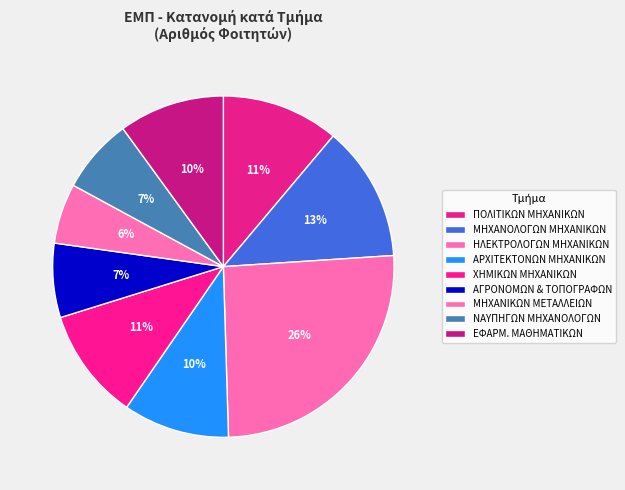

How many segments does this pie chart have?

9